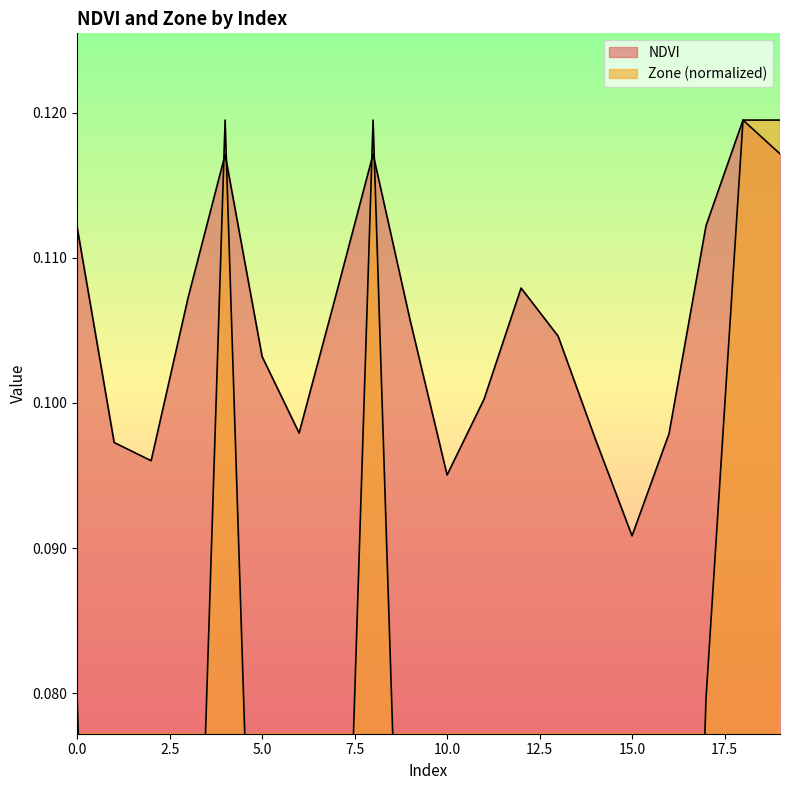

List the series in order of their overall mean, highest first.

NDVI, Zone